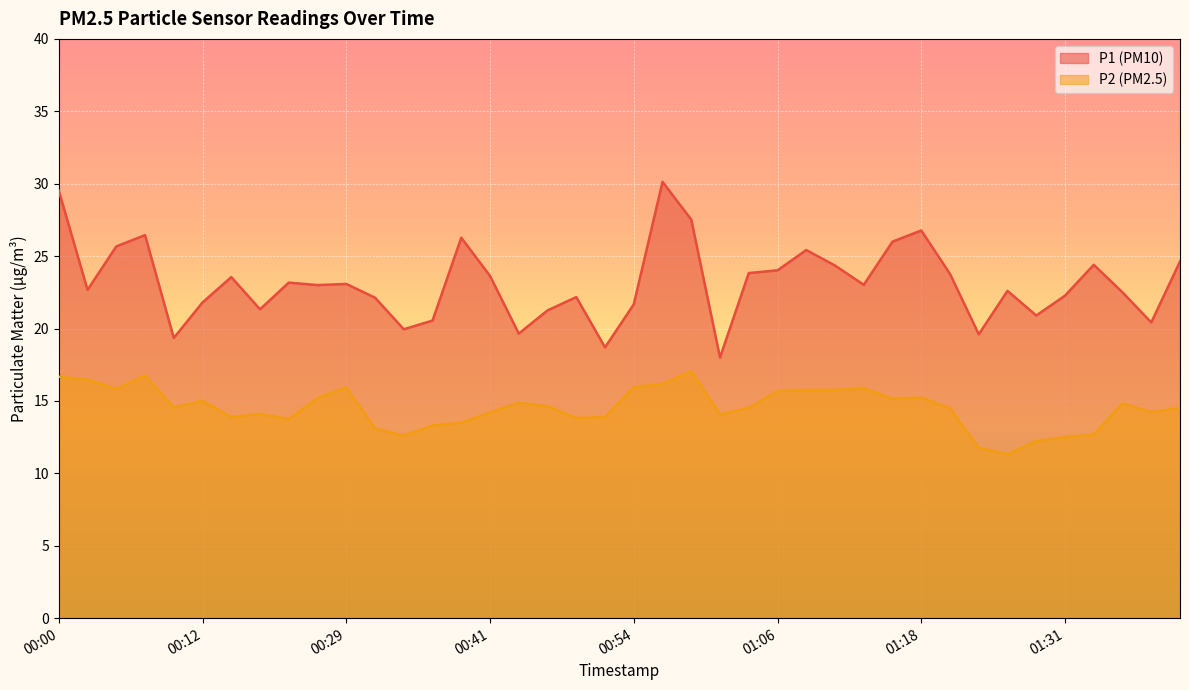

In P1, how many points are higher than both neighbors (excluding endpoints)?

11